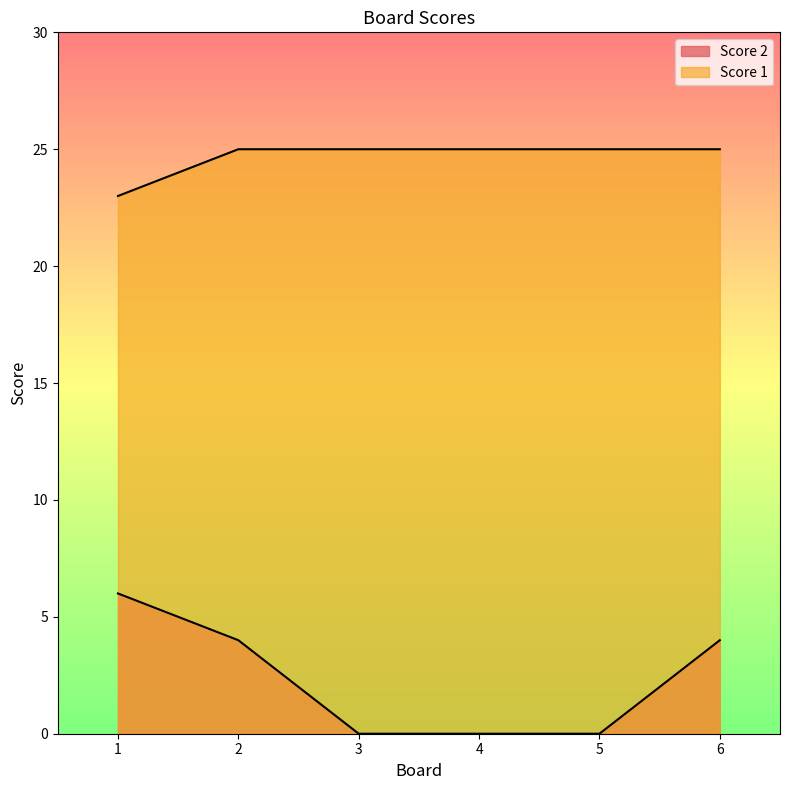

How many lines are shown in the chart?

2